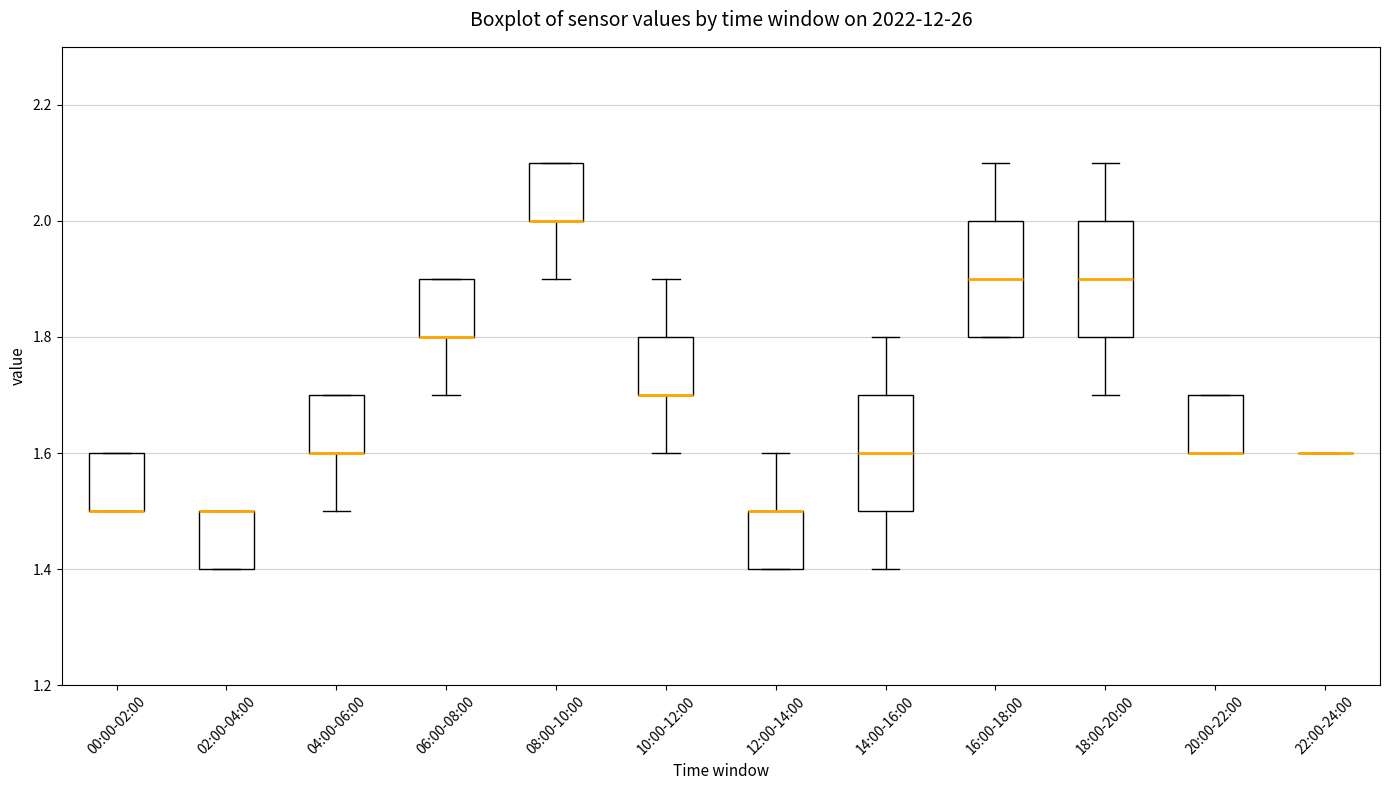

Where does the median line of the box for 16:00-18:00 sit on the y-axis? The values are not printed on the chart, so give them approximately, as read against the axis.

1.9